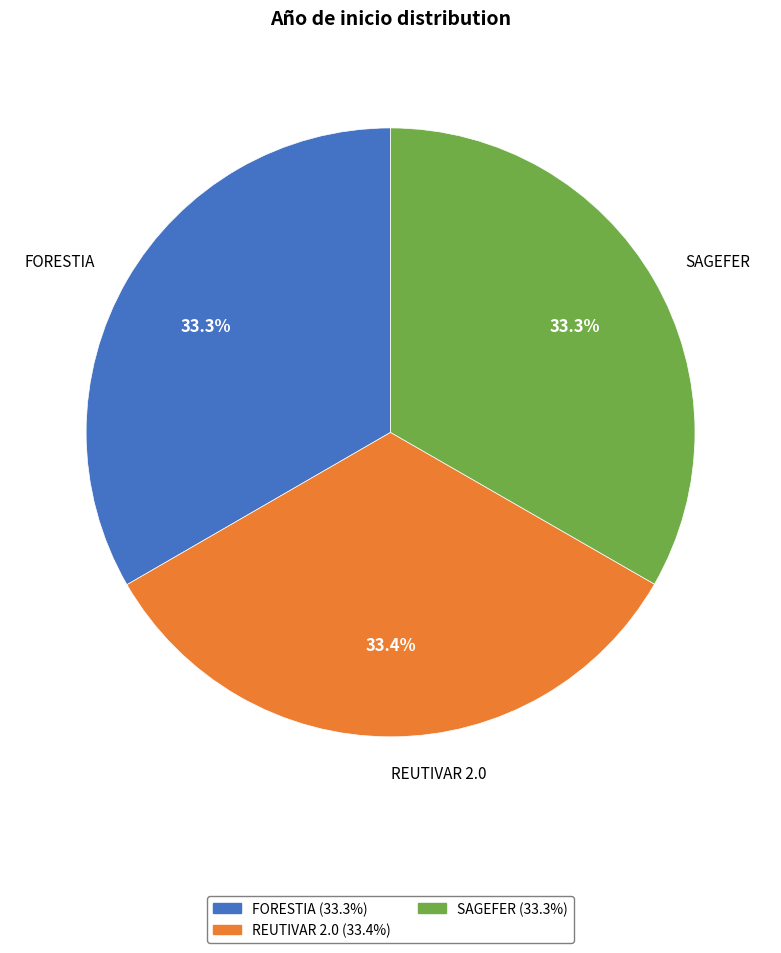

Does SAGEFER account for over 50% of the chart?

No